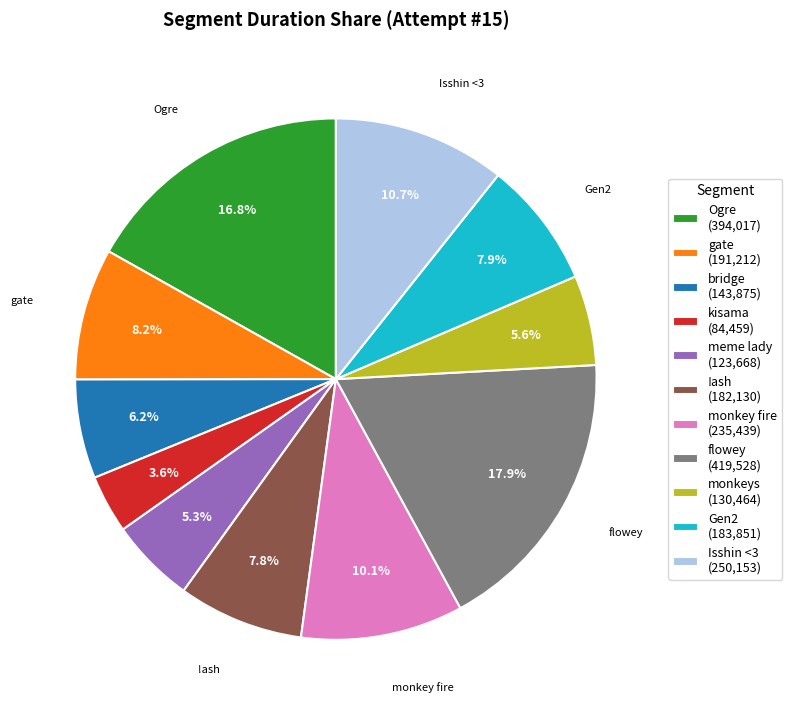

Is there a majority slice in this chart?

No